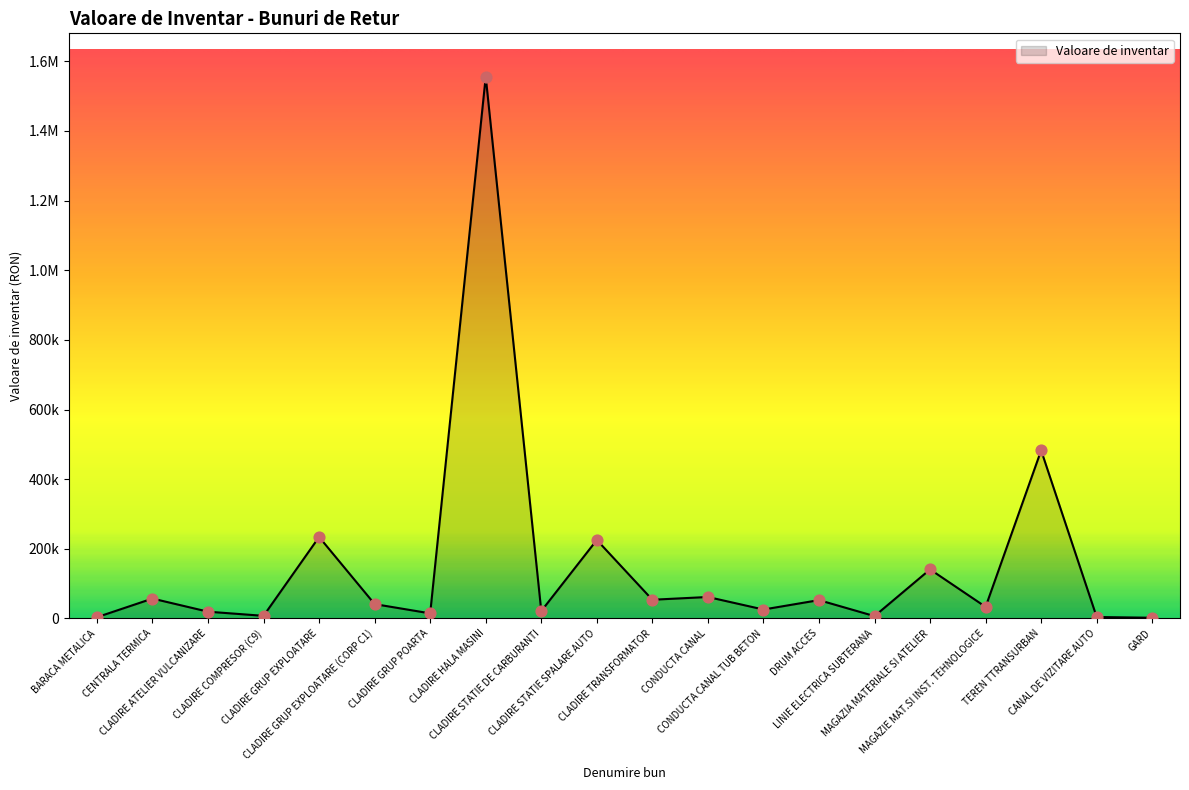

What is the ratio of the value at BARACA METALICA to the value at CENTRALA TERMICA?

0.1